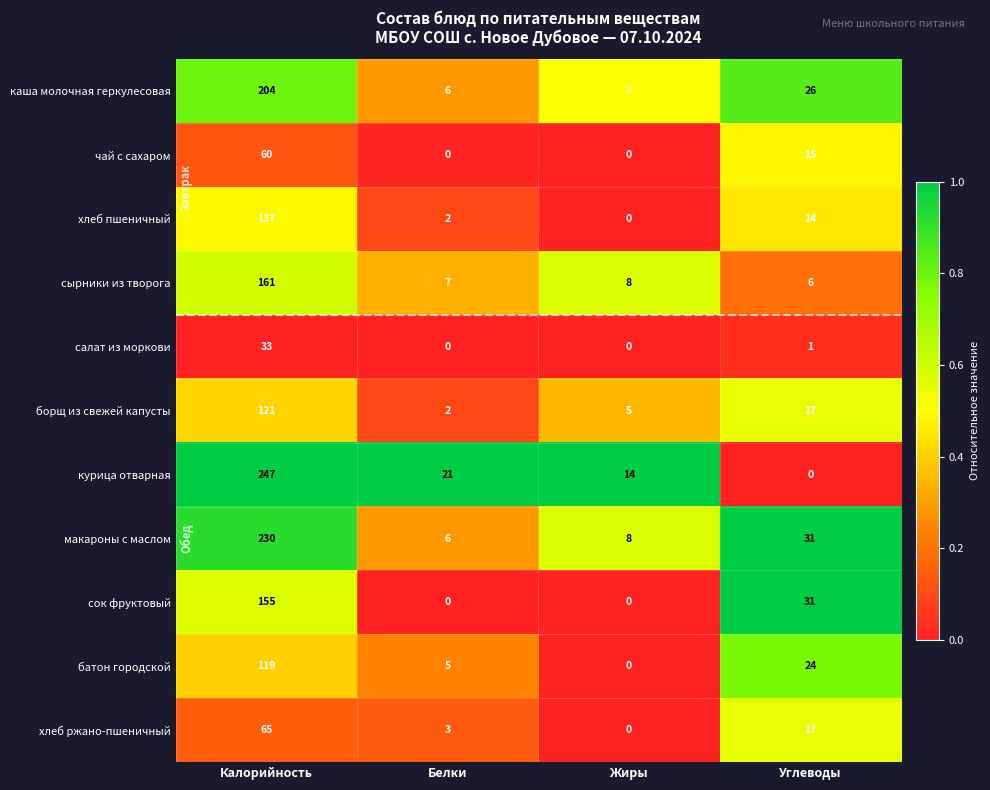

At how many categories does at least one series exceed 0?

4